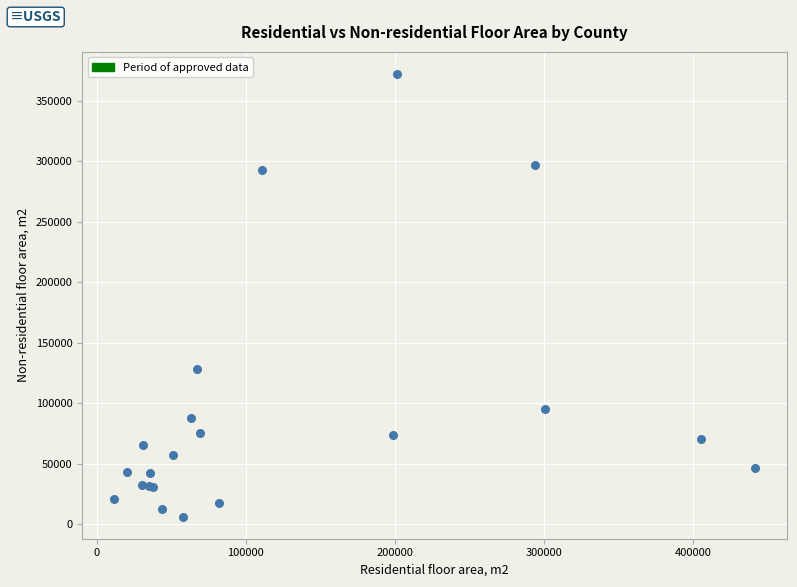

What Y value in the scatter plot is closest to 189132?

128075